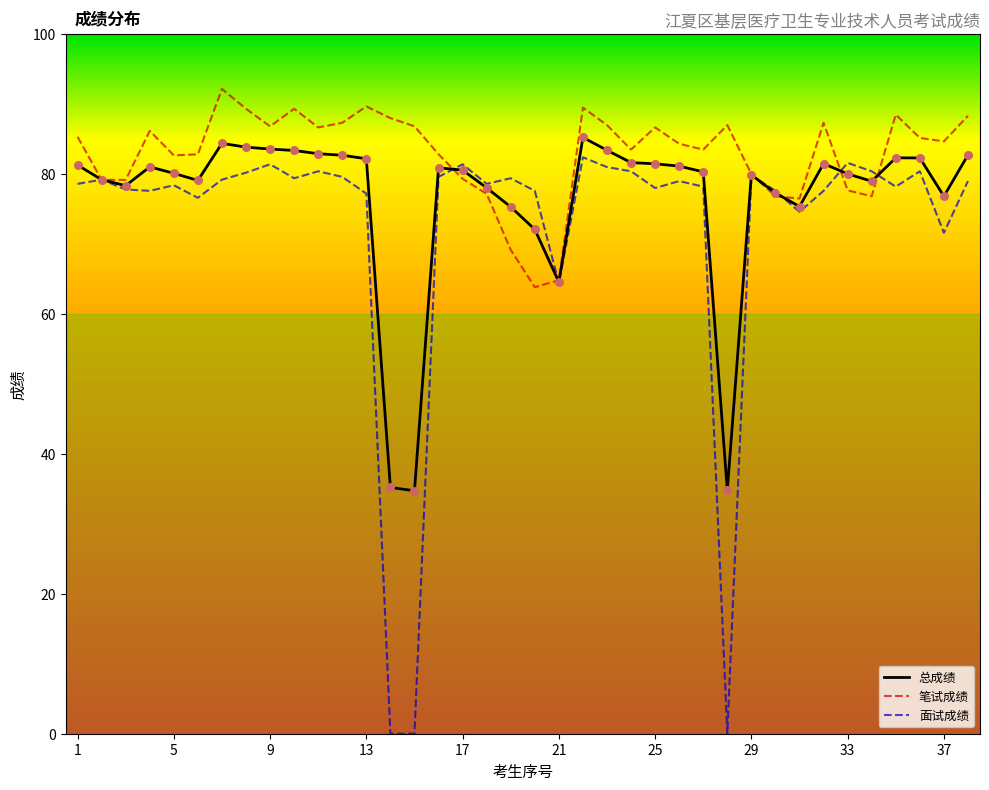

What is the total value across all series at 23?

251.4